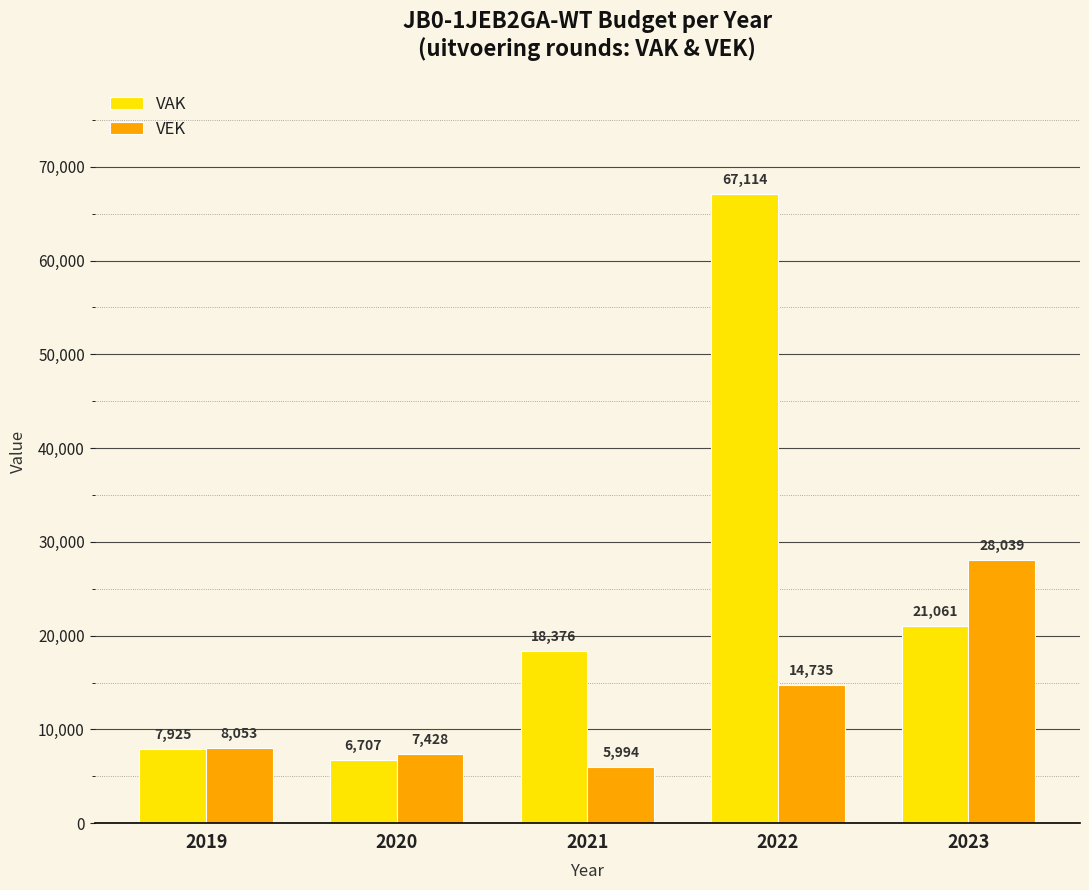

What value does the VEK series have at 2020, to the nearest 50?

7450